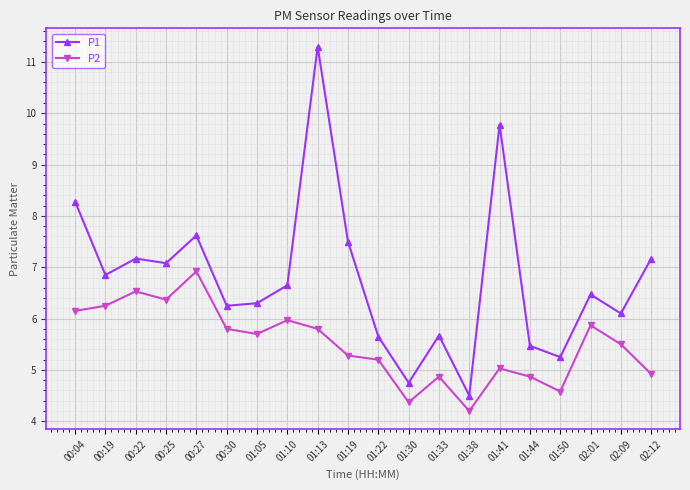

At which category is the sum across all series the highest?

01:13